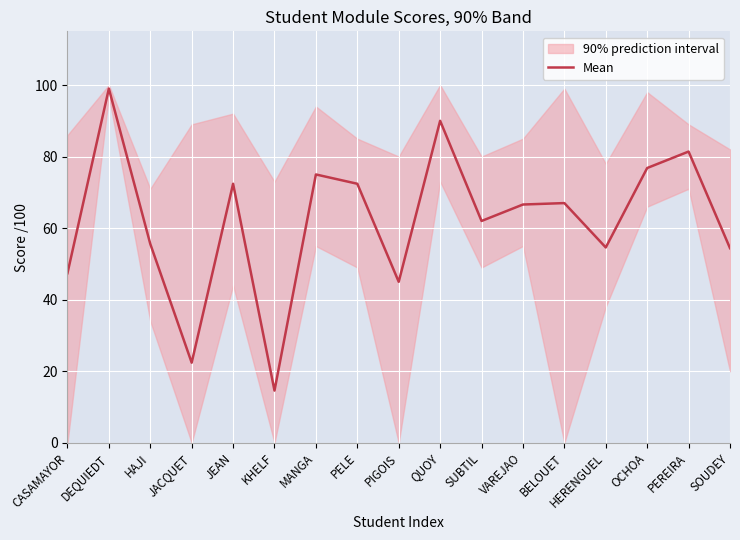

How many data points are less than 66?

8